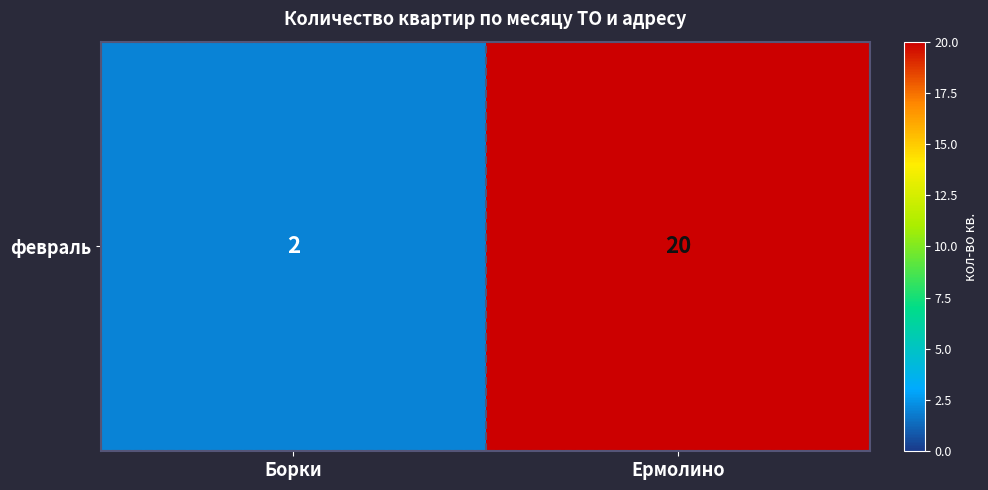

List the labels in order of value, largest first.

Ермолино, Борки